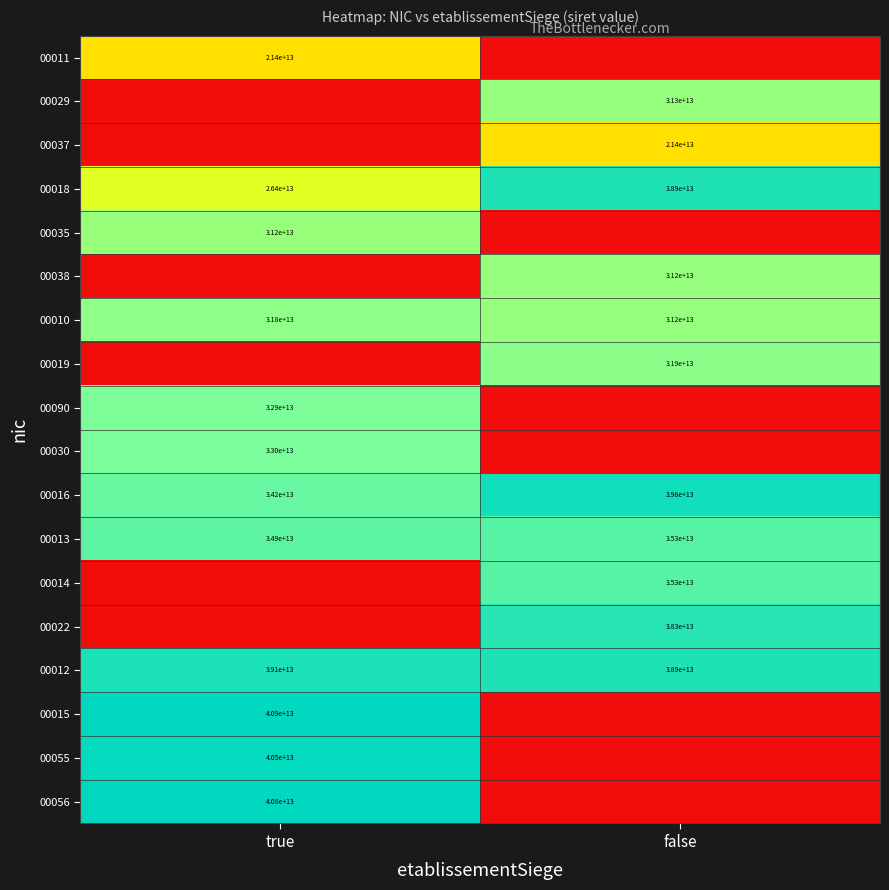

Which category has the lowest value in the 00012 series?

false